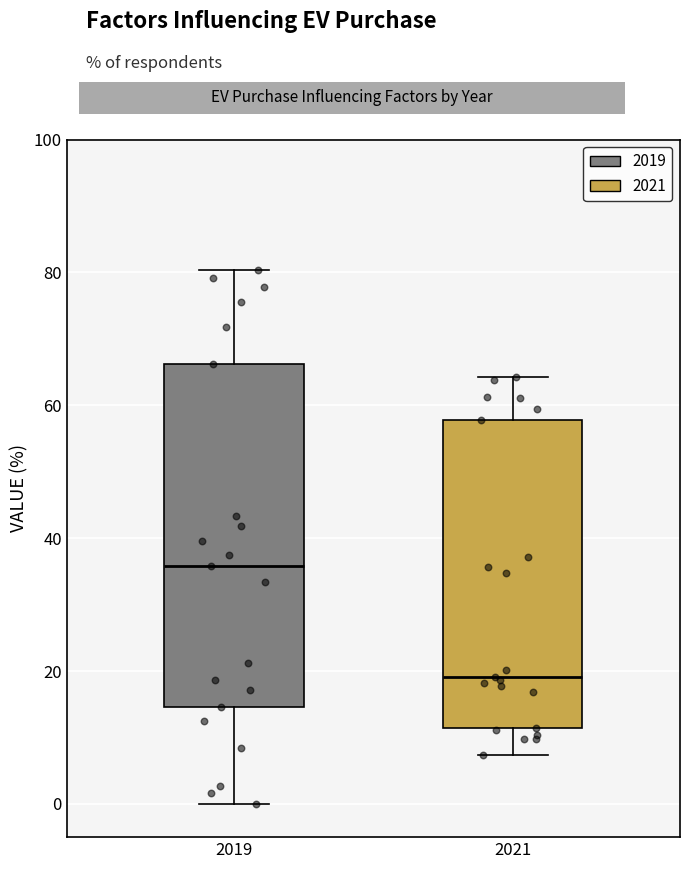

Reading left to right, transcribe this box plot: for each box, give where its median line is, the range the box spans, and where its two whiskers end, as read against the y-axis. The values are not printed on the chart, so give them approximately, as read against the axis.

2019: median 36, box 14 to 66, whiskers 0 to 80
2021: median 20, box 12 to 58, whiskers 8 to 64